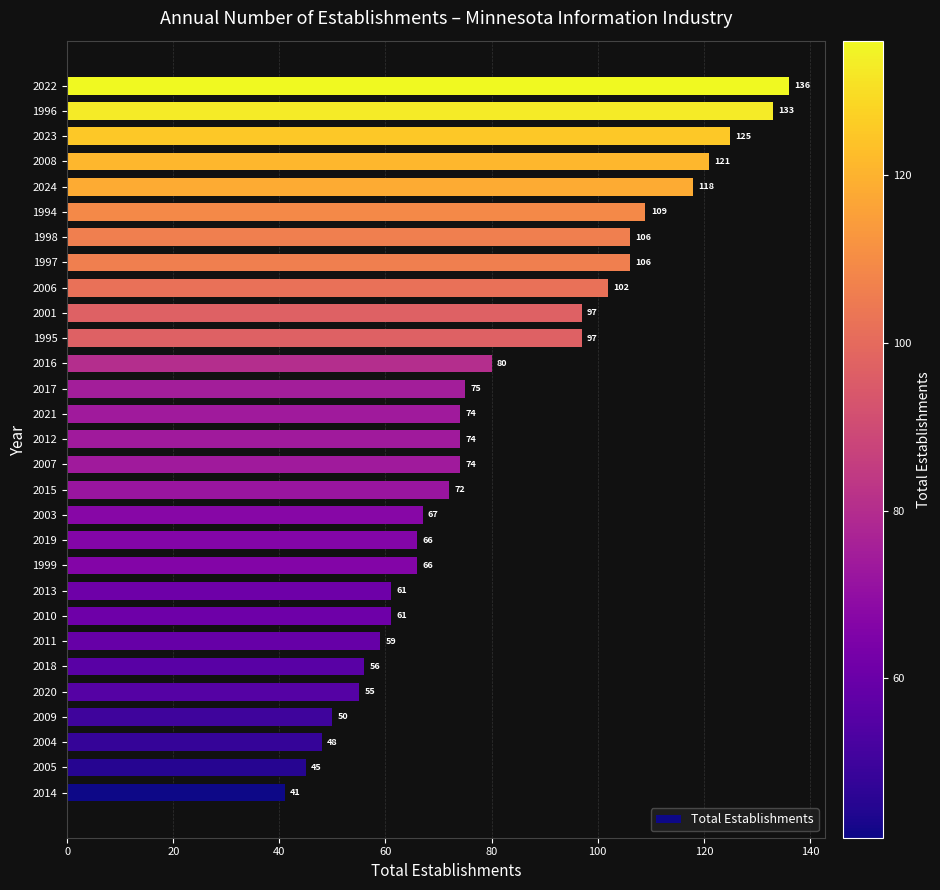

What is the difference between the maximum and minimum values?

95